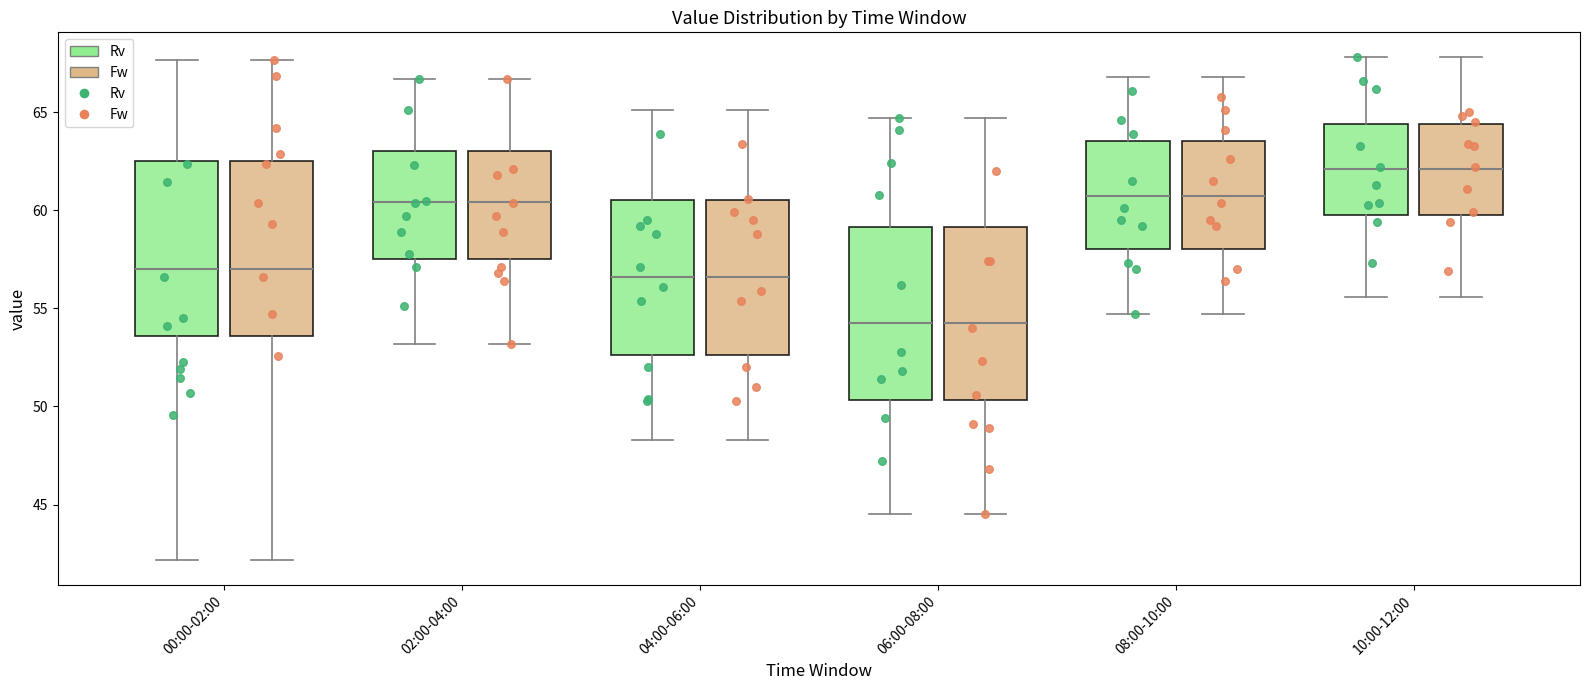

Reading left to right, read every box against the y-axis: the position of its median line, the range the box covers, and the ends of its whiskers. The values are not printed on the chart, so give them approximately, as read against the axis.

00:00-02:00 (Rv): median 57.0, box 53.5 to 62.5, whiskers 42.0 to 67.5
00:00-02:00 (Fw): median 57.0, box 53.5 to 62.5, whiskers 42.0 to 67.5
02:00-04:00 (Rv): median 60.5, box 57.5 to 63.0, whiskers 53.0 to 66.5
02:00-04:00 (Fw): median 60.5, box 57.5 to 63.0, whiskers 53.0 to 66.5
04:00-06:00 (Rv): median 56.5, box 52.5 to 60.5, whiskers 48.5 to 65.0
04:00-06:00 (Fw): median 56.5, box 52.5 to 60.5, whiskers 48.5 to 65.0
06:00-08:00 (Rv): median 54.5, box 50.5 to 59.0, whiskers 44.5 to 64.5
06:00-08:00 (Fw): median 54.5, box 50.5 to 59.0, whiskers 44.5 to 64.5
08:00-10:00 (Rv): median 61.0, box 58.0 to 63.5, whiskers 54.5 to 67.0
08:00-10:00 (Fw): median 61.0, box 58.0 to 63.5, whiskers 54.5 to 67.0
10:00-12:00 (Rv): median 62.0, box 60.0 to 64.5, whiskers 55.5 to 68.0
10:00-12:00 (Fw): median 62.0, box 60.0 to 64.5, whiskers 55.5 to 68.0